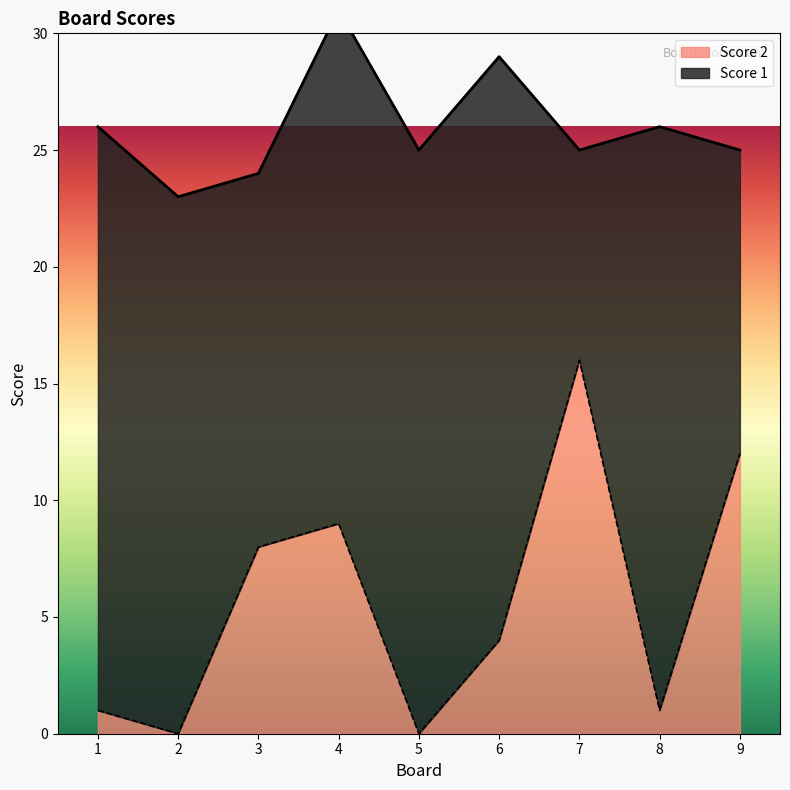

What is the difference between the values at 9 and 5?

12